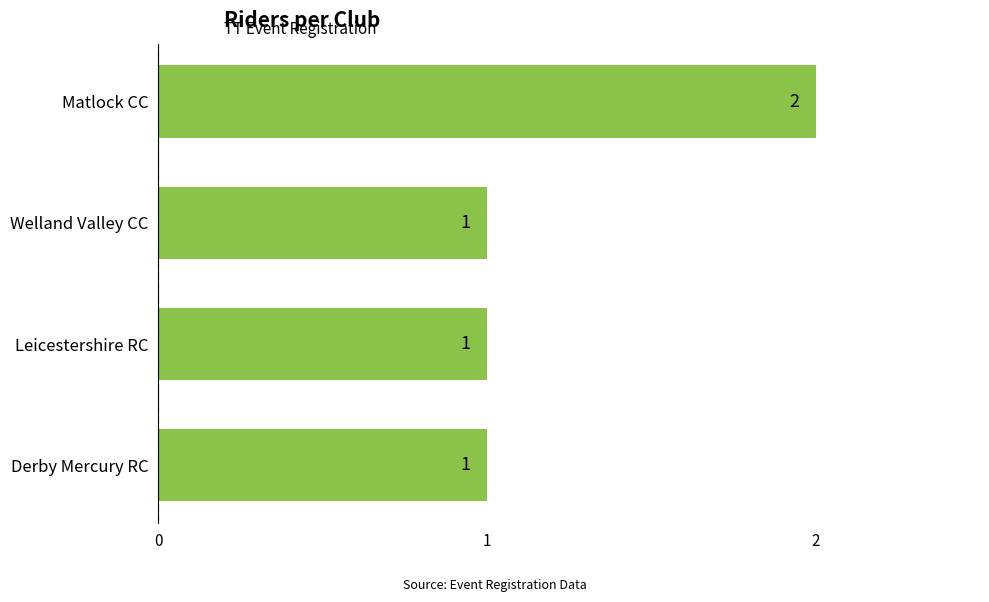

Reading top to bottom, list all the values displayed in this chart.

Matlock CC=2	Welland Valley CC=1	Leicestershire RC=1	Derby Mercury RC=1